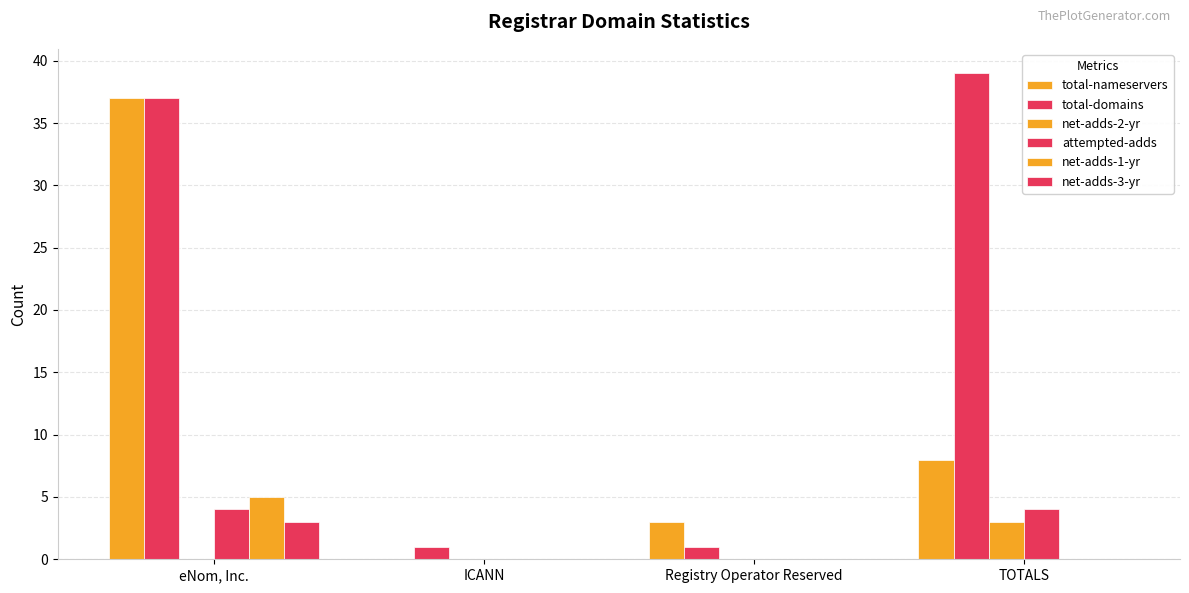

What is the average value of the total-nameservers series?

12